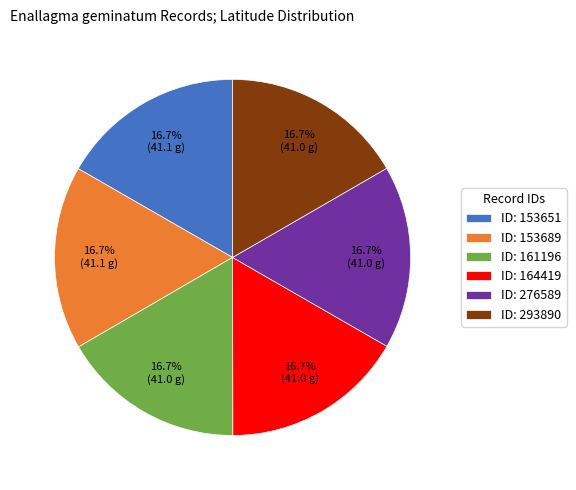

Is there a majority slice in this chart?

No